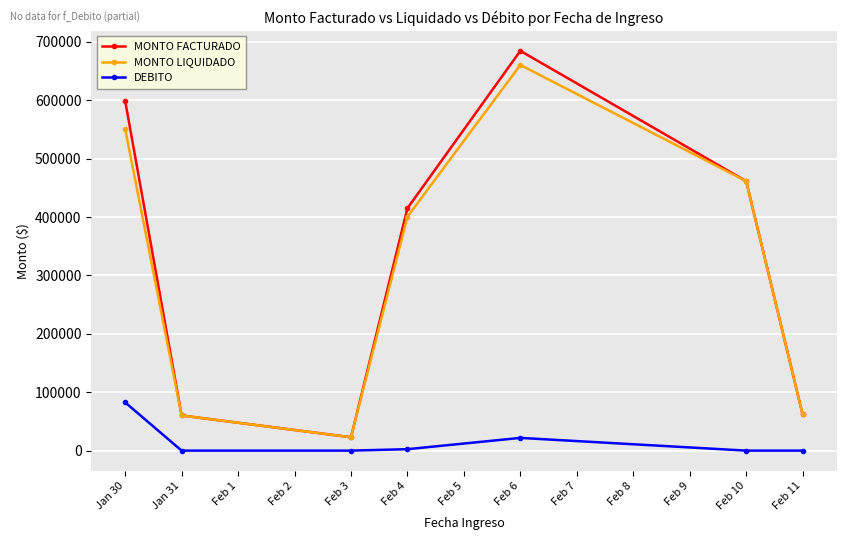

What is the difference between the maximum and second lowest values in the MONTO LIQUIDADO series?

600270